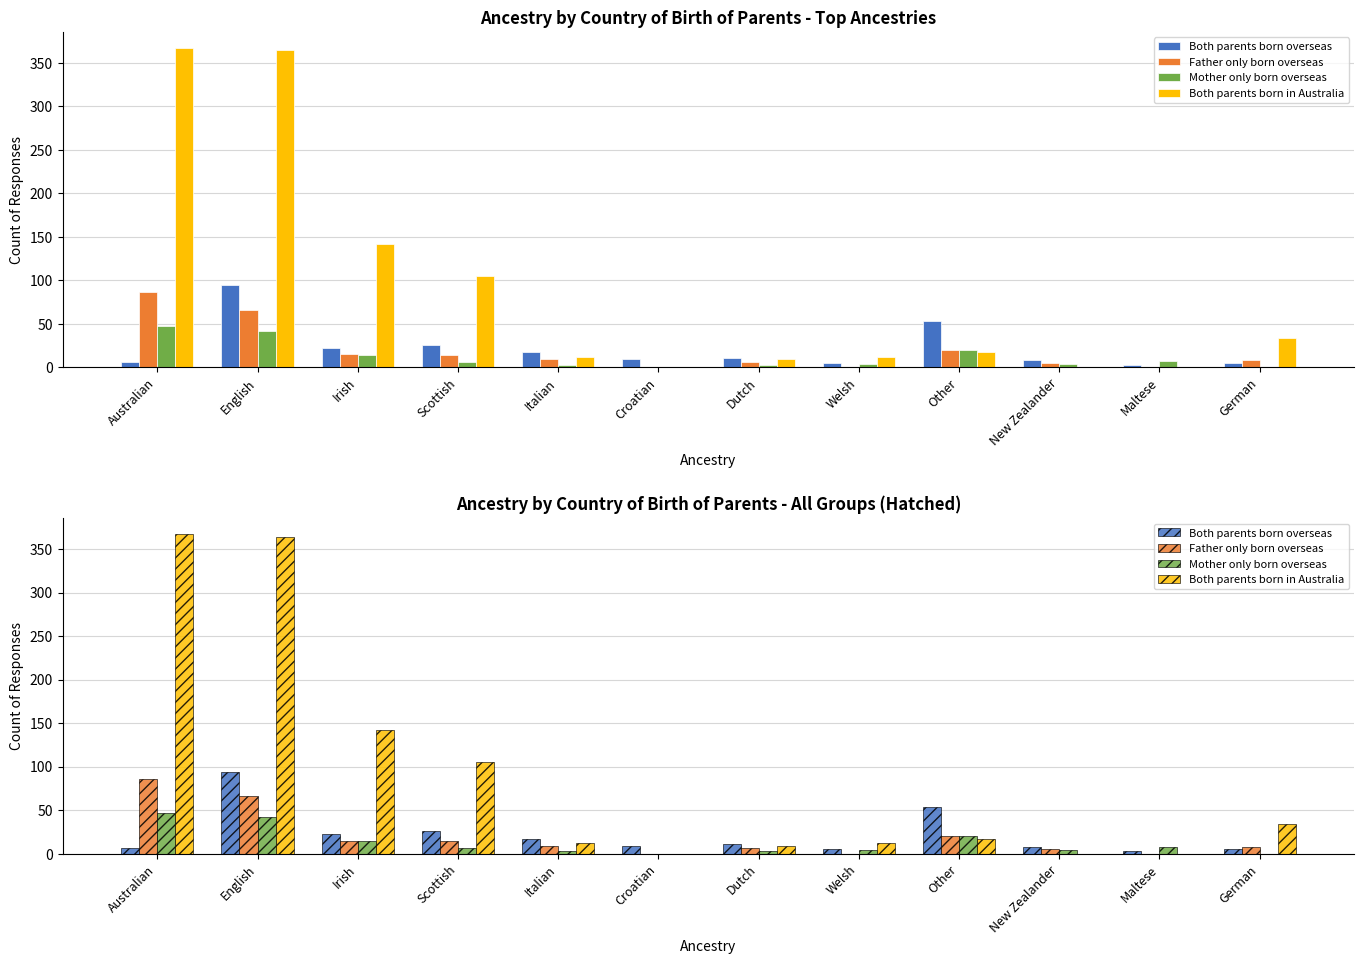

How many bars are there in each group?

4